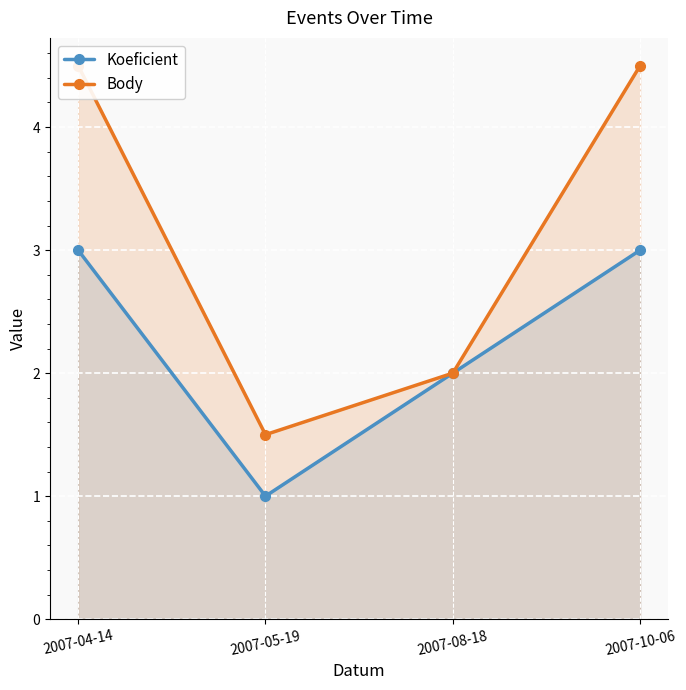

At which category does the chart reach its peak across all series?

2007-04-14